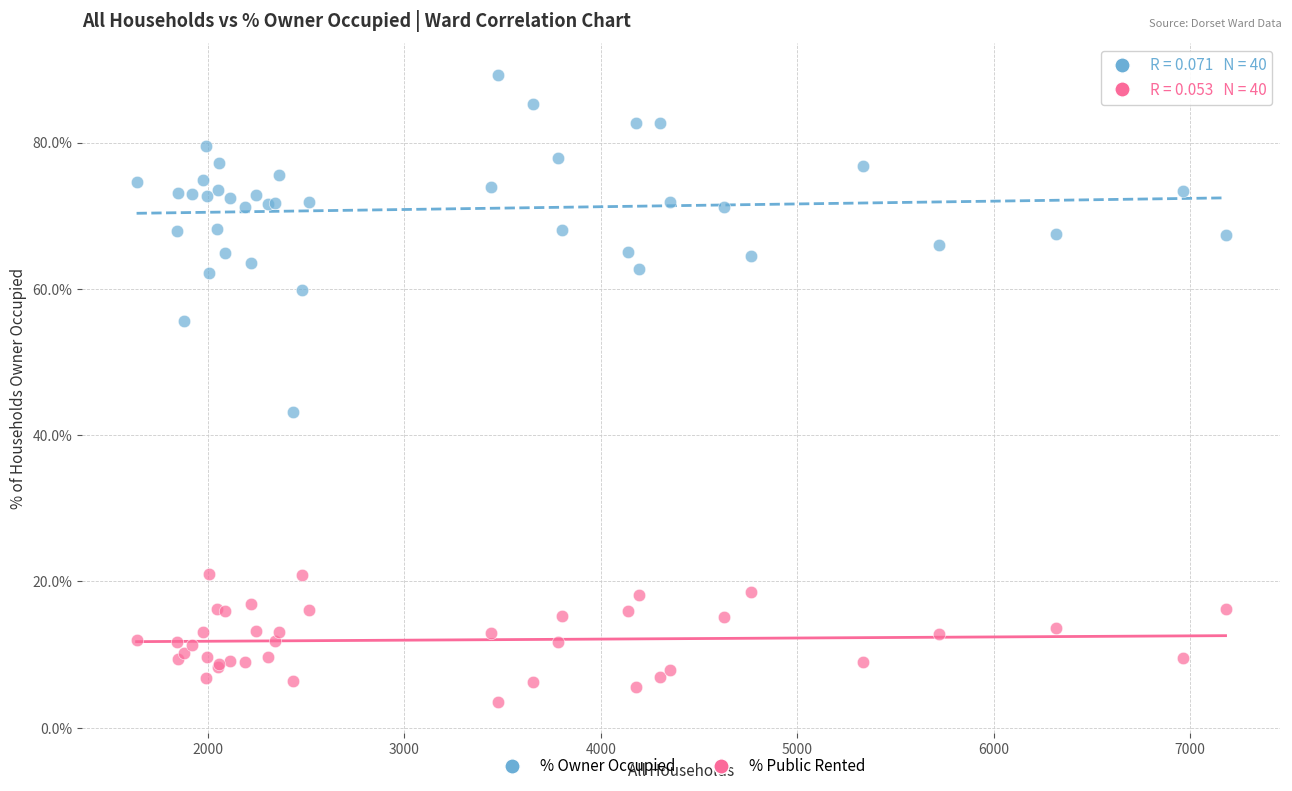

What are all the series names shown in the legend?

% Owner Occupied, % Public Rented